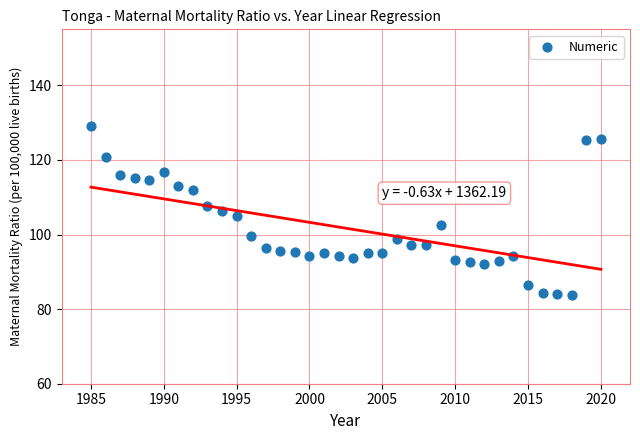

What is the range of Y values (max minus min)?

45.1